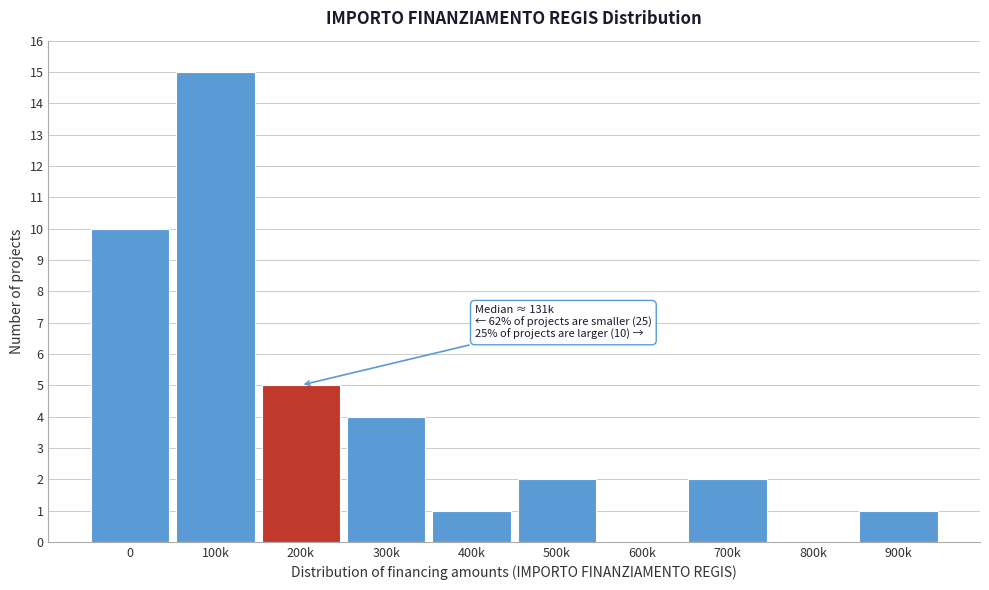

Reading right to left, transcribe all the data shown in this chart.

900k=1	800k=0	700k=2	600k=0	500k=2	400k=1	300k=4	200k=5	100k=15	0=10